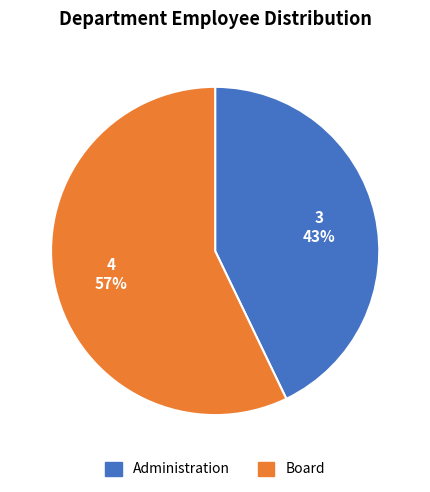

What percentage is the Administration slice, to the nearest percent?

43%